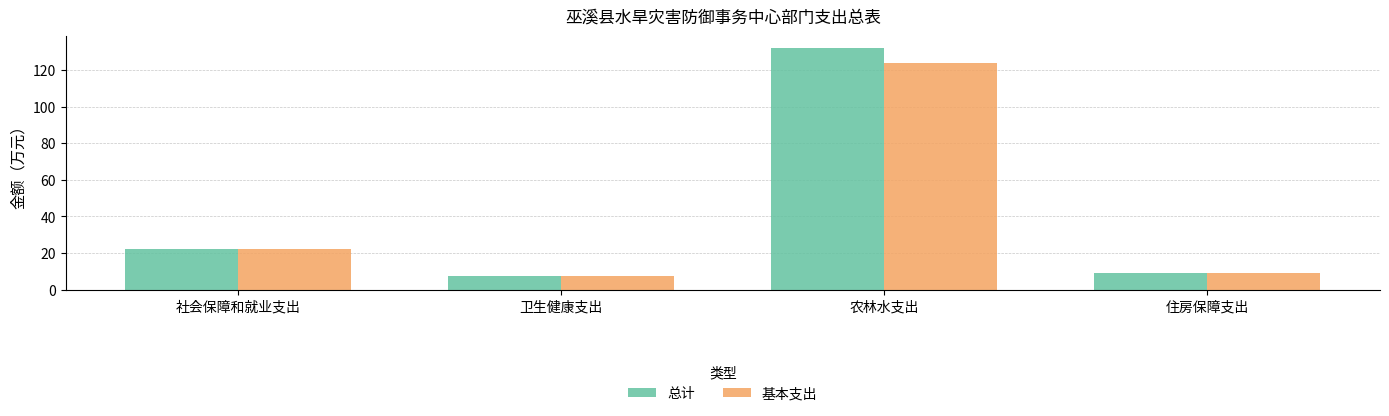

Is it true that 基本支出 equals 2.1 at 住房保障支出?

False